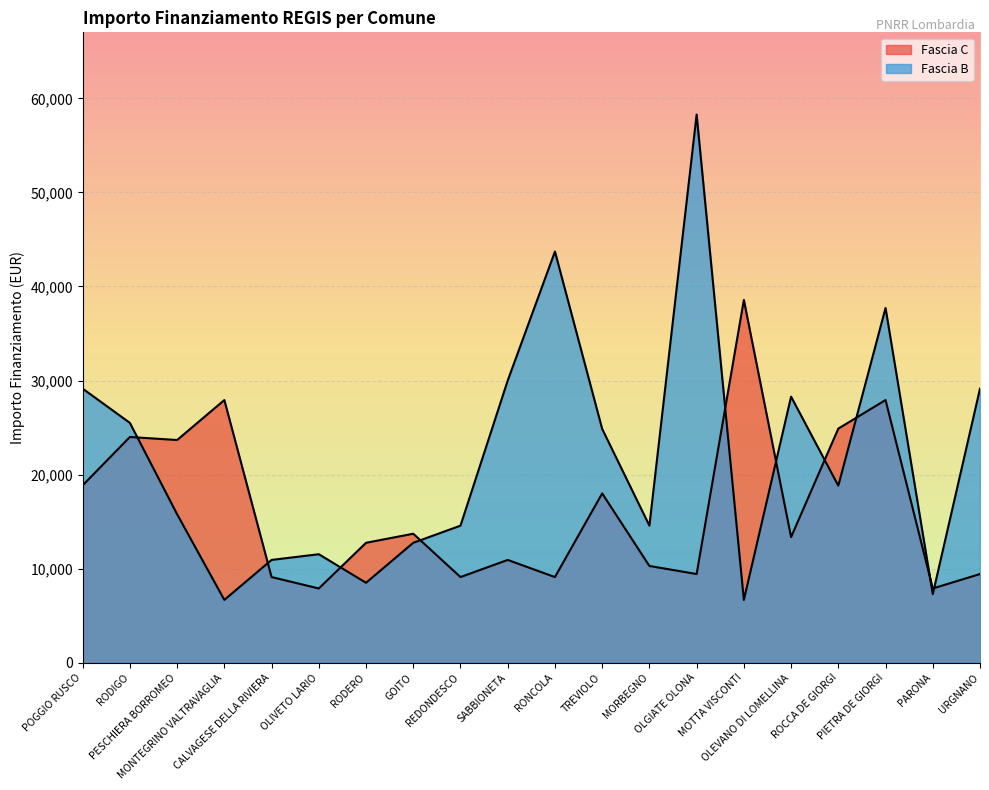

Reading left to right, extract all data points from this chart.

Fascia C: 18854	23996	23673	27922	9105	7891	12747	13712	9105	10926	9105	17997	10284	9427	38565	13354	24887	27922	7891	9427
Fascia B: 29136	25494	15782	6677	10926	11533	8498	12747	14568	29995	43707	24853	14568	58272	6677	28281	18817	37708	7284	29136